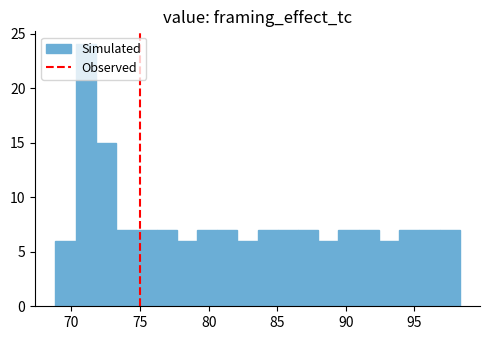

Around what value on the x-axis is the tallest bar? Give the approximate position of its centre, as read against the axis.

71.0